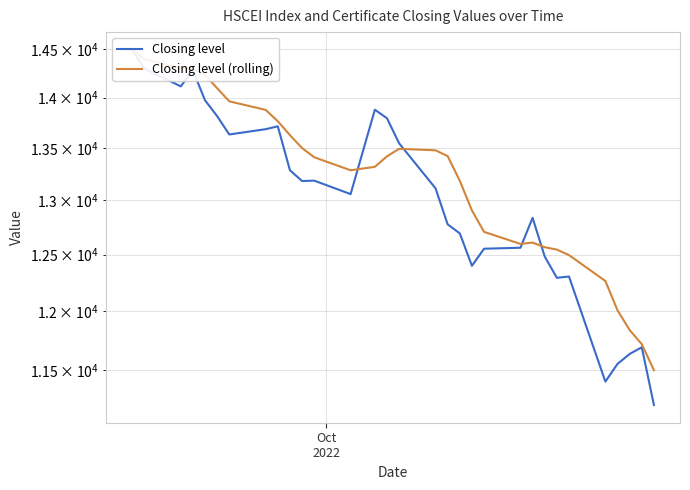

Does the chart display data point markers on the line(s)?

No